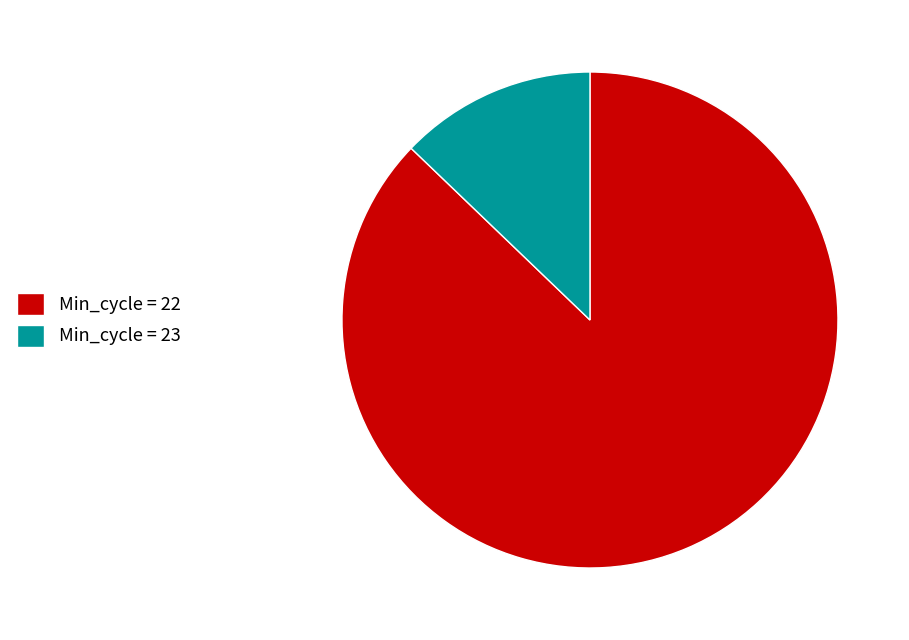

What is the ratio of the value at Min_cycle = 22 to the value at Min_cycle = 23?

6.8